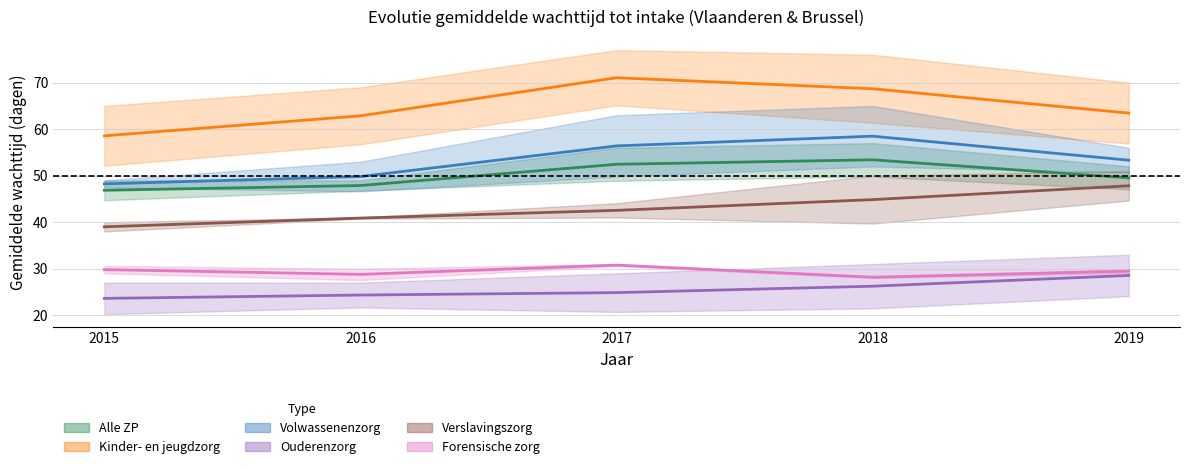

Is it true that Verslavingszorg equals 40.9 at 2016?

True